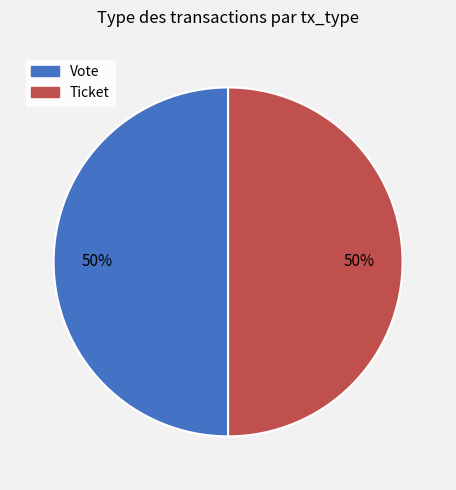

Do Ticket and Vote together represent more than half of the pie?

Yes